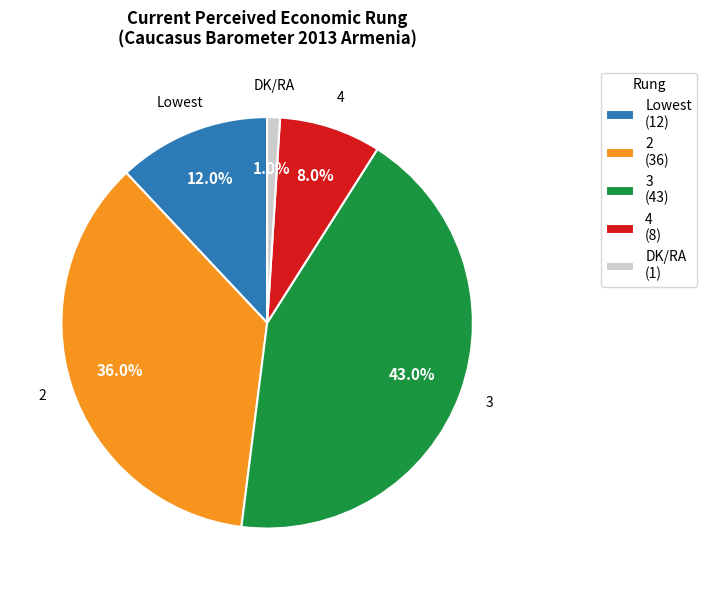

Which category has the biggest portion of the pie?

3 (43)